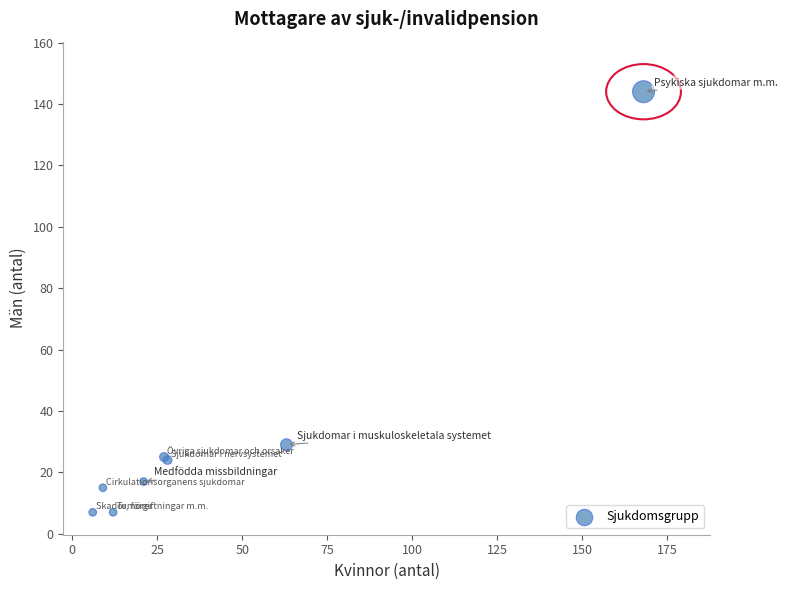

What Y value in the scatter plot is closest to 75?

29